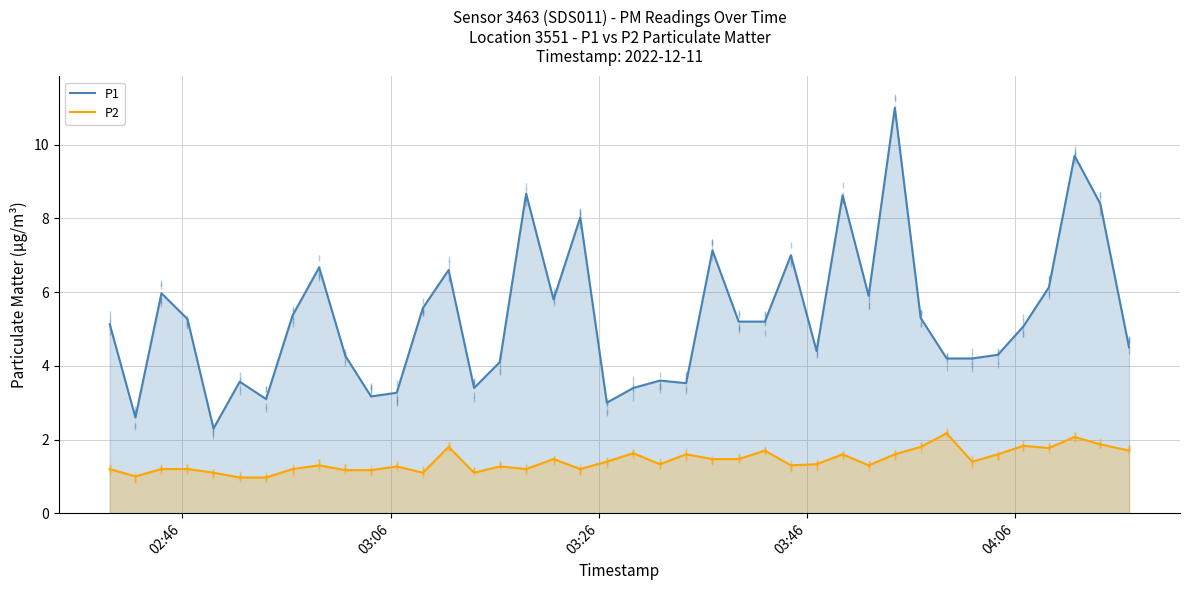

True or false: P2 and P1 cross at least once.

False